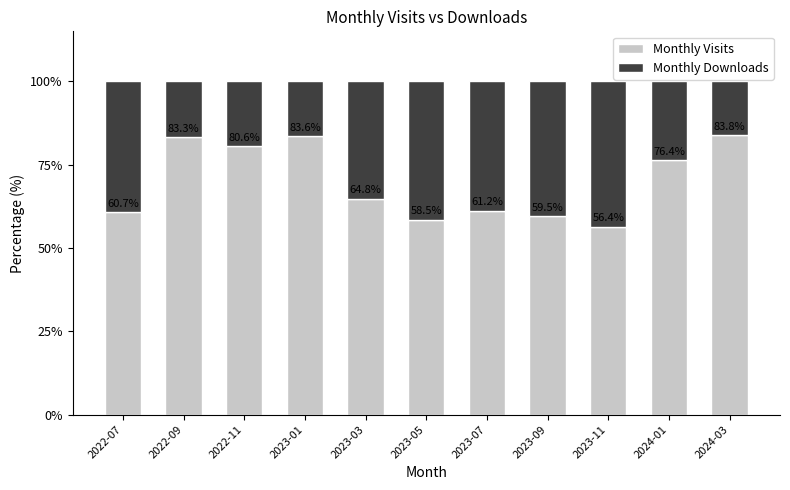

Which category has the lowest value in the Monthly Visits series?

2023-11